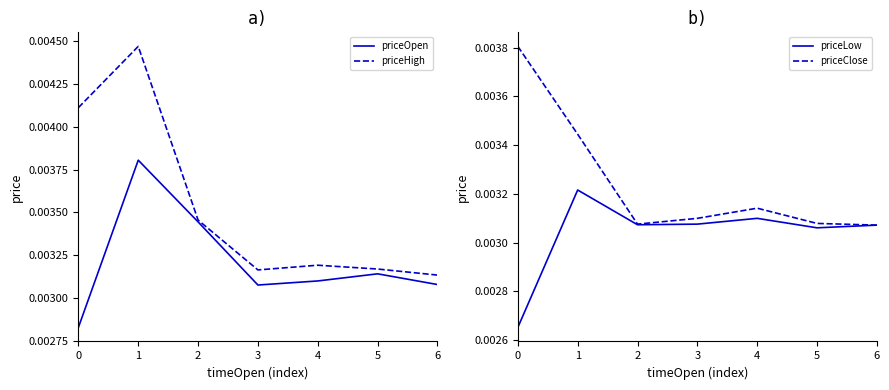

True or false: priceClose and priceLow cross at least once.

False